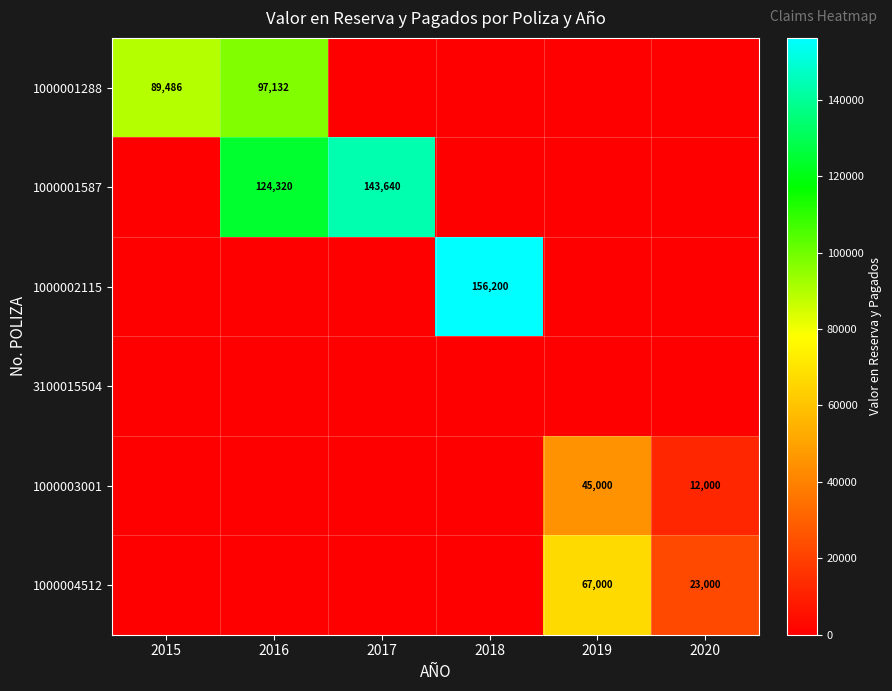

Is it true that 1000001288 equals 89486 at 2015?

True